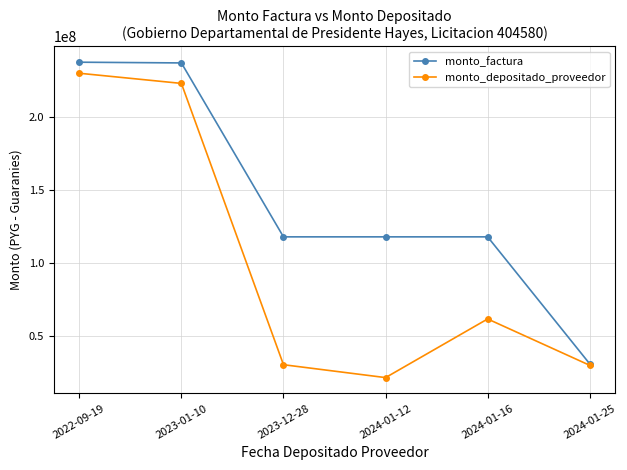

At which label does monto_factura reach its minimum?

2024-01-25